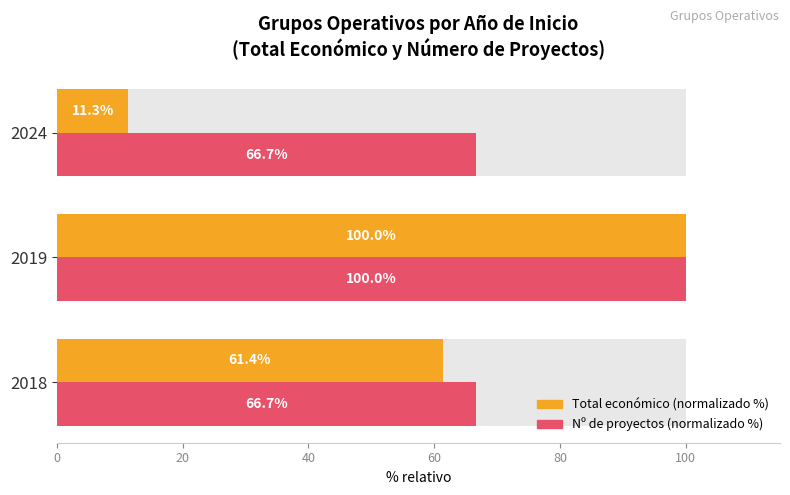

What are all the series names shown in the legend?

Total económico (normalizado %), Nº de proyectos (normalizado %)